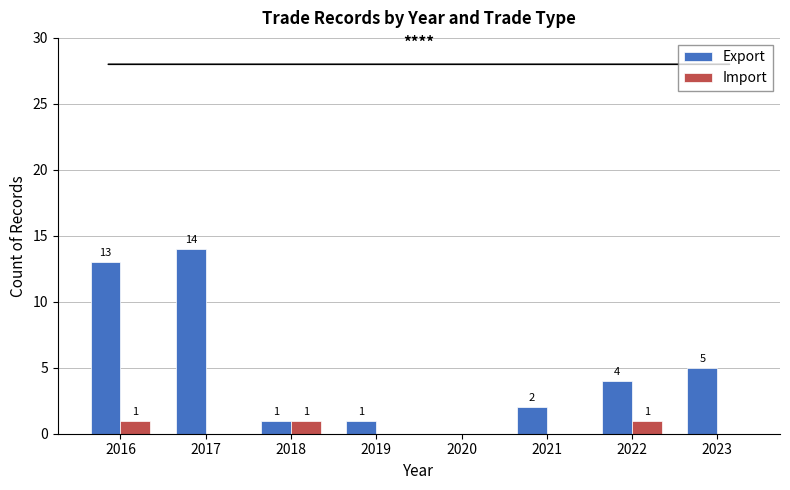

How many groups of bars are there?

8